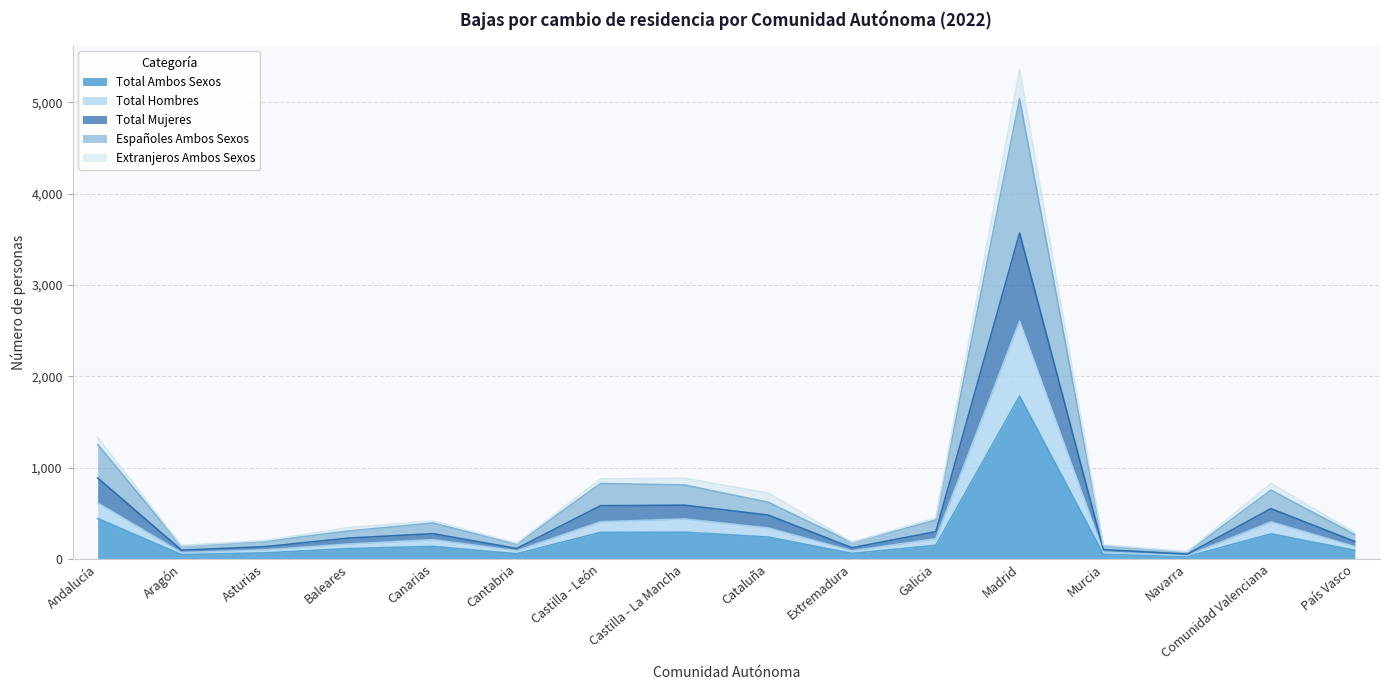

What is the label of the 4th point from the left?

Baleares